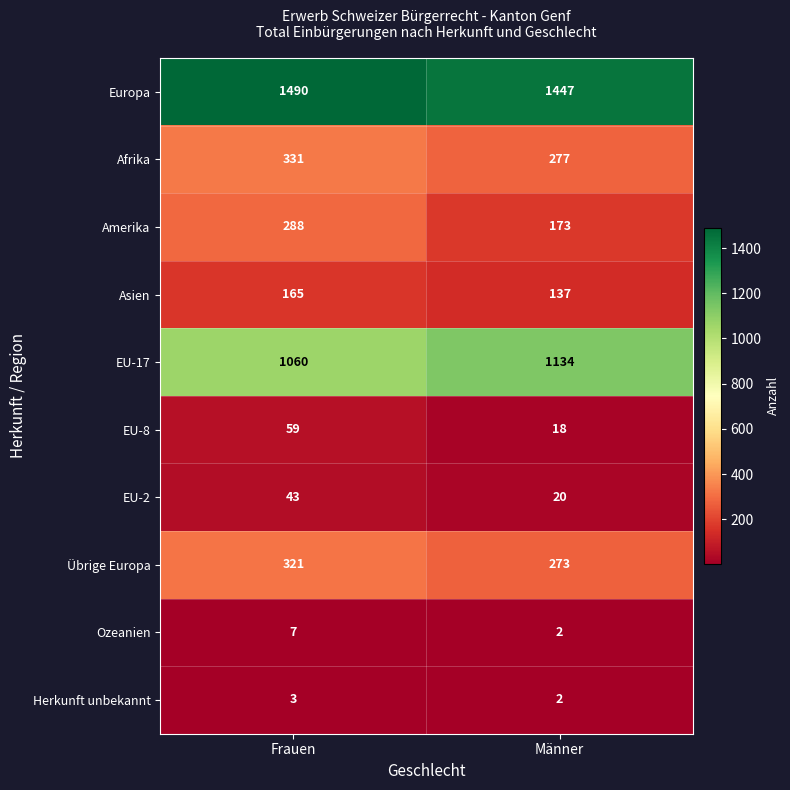

At which category is the sum across all series the highest?

Frauen